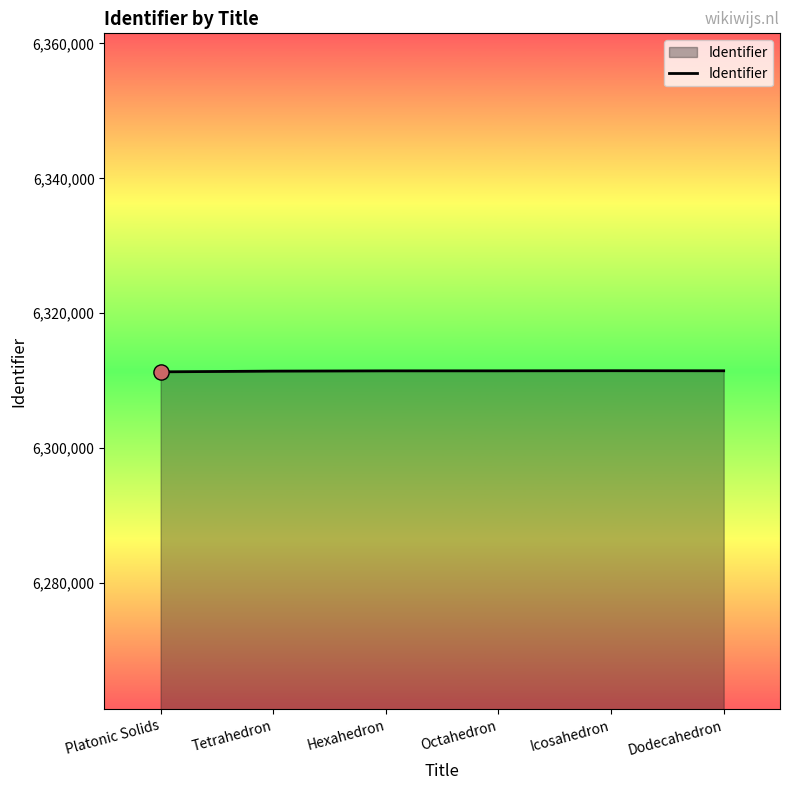

What is the change in value from Platonic Solids to Octahedron?

+150